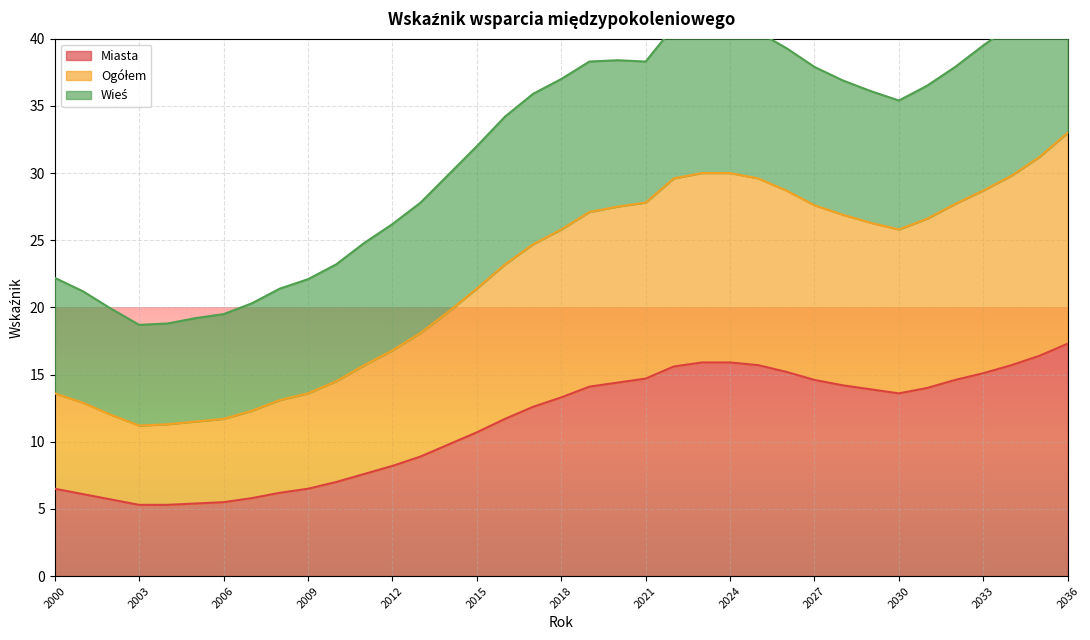

True or false: Ogółem and Miasta intersect in this chart.

False